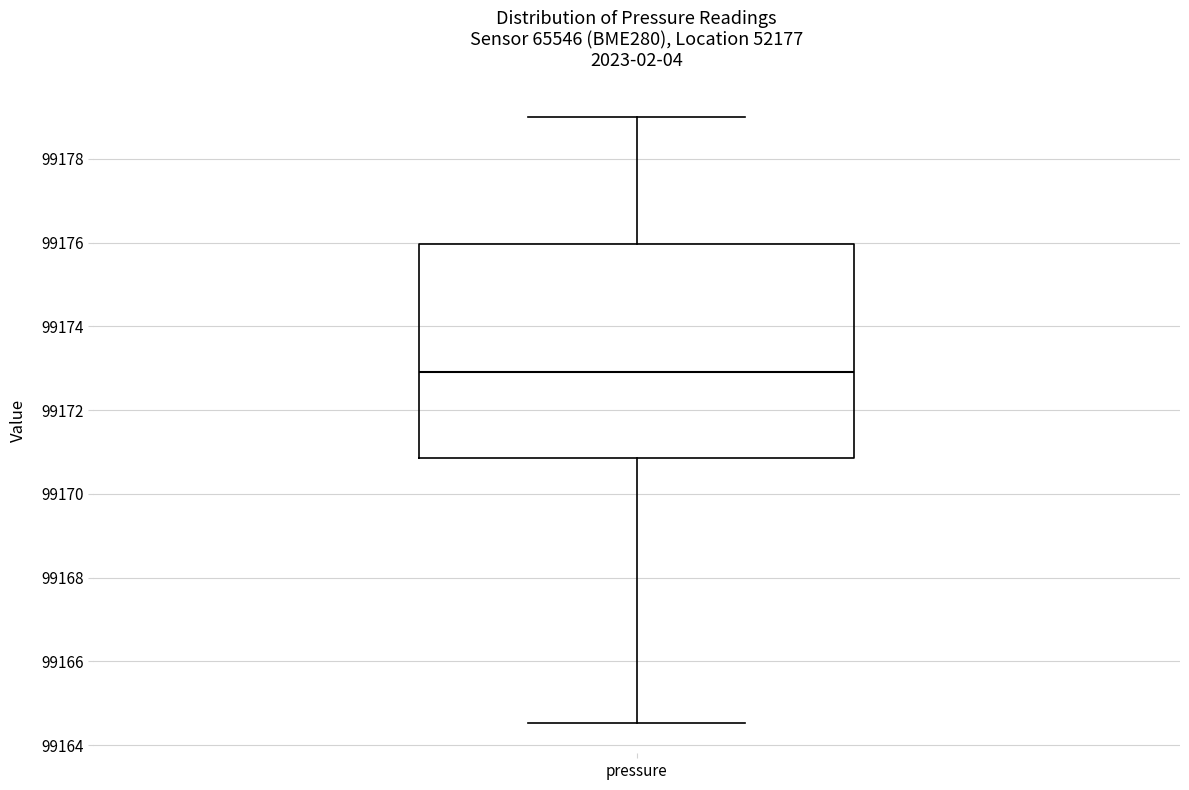

Where does the lower whisker of the box for pressure end on the y-axis? The values are not printed on the chart, so give them approximately, as read against the axis.

99164.6